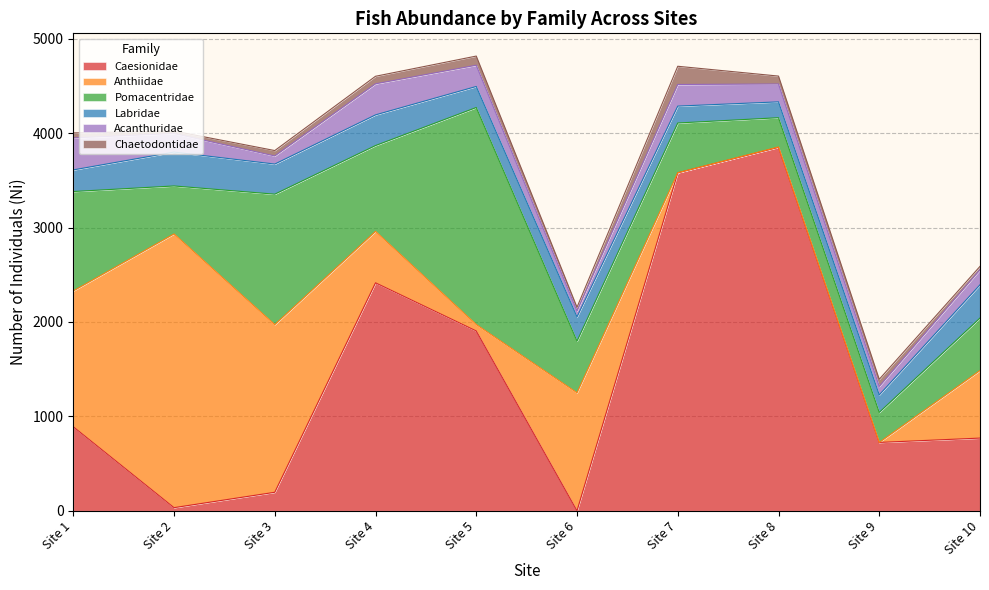

How many lines are shown in the chart?

6